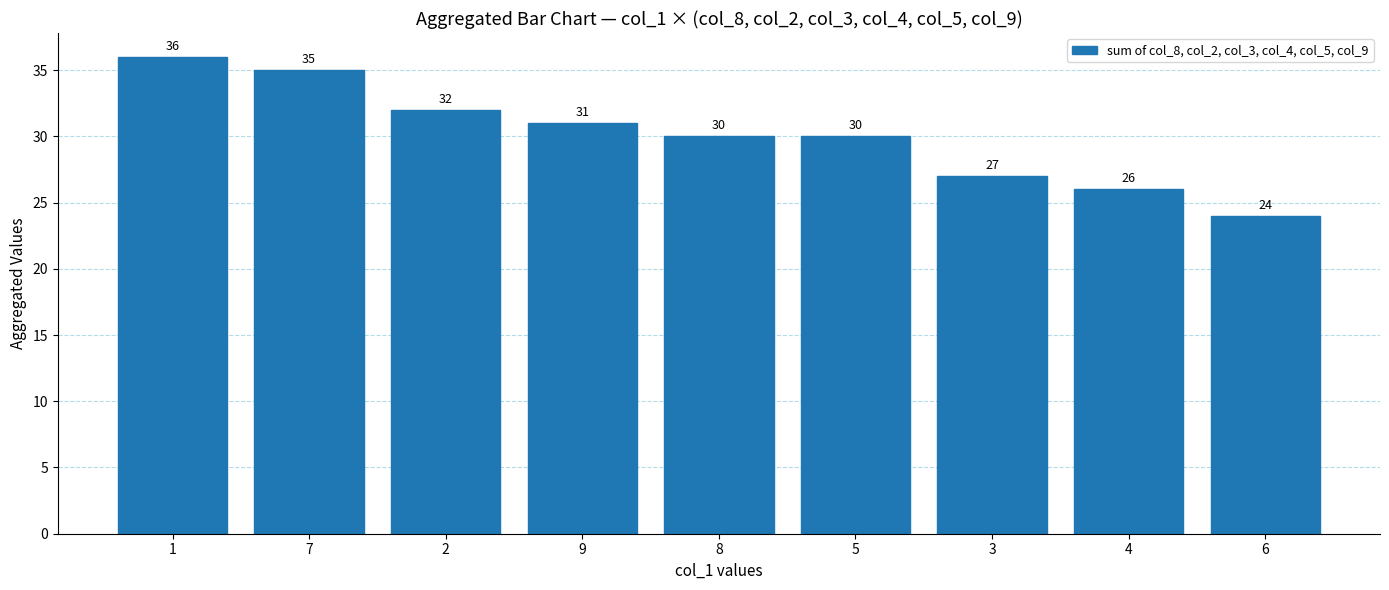

At which category does the chart reach its minimum across all series?

6